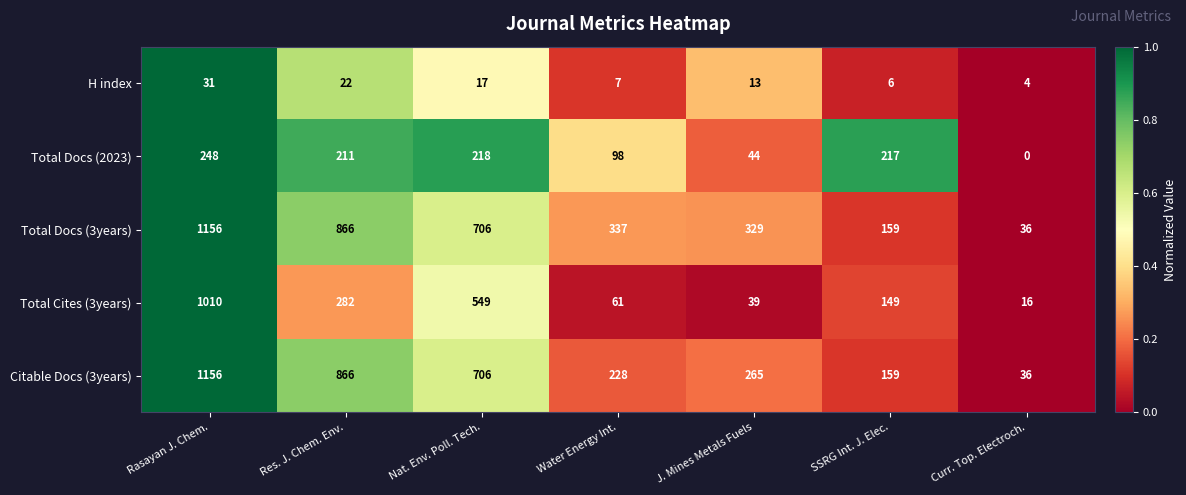

What is the sum of the Citable Docs (3years) values at Nat. Env. Poll. Tech. and J. Mines Metals Fuels?

971